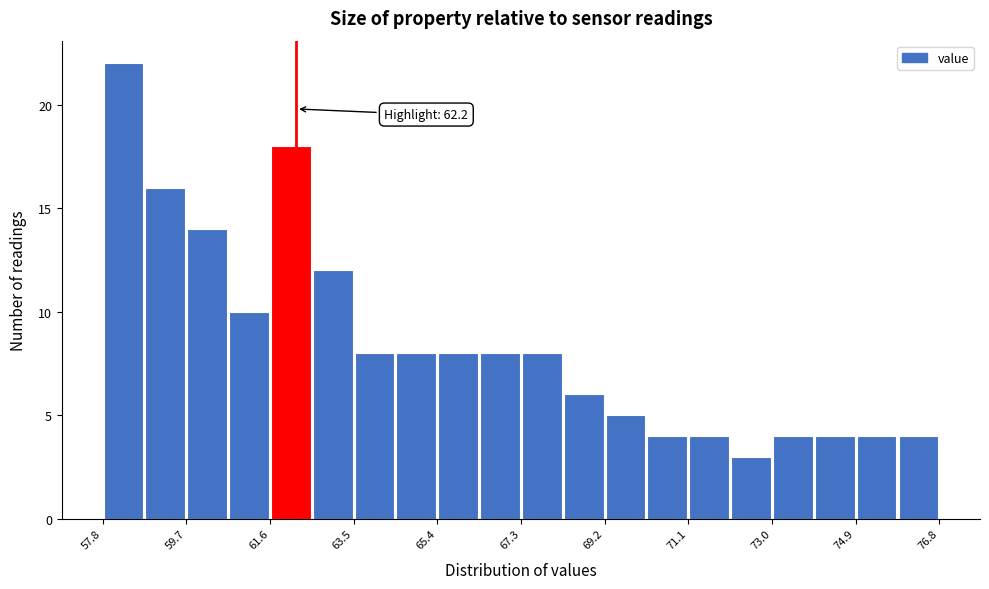

Over which range of the x-axis is the bar tallest?

57.80 to 58.75